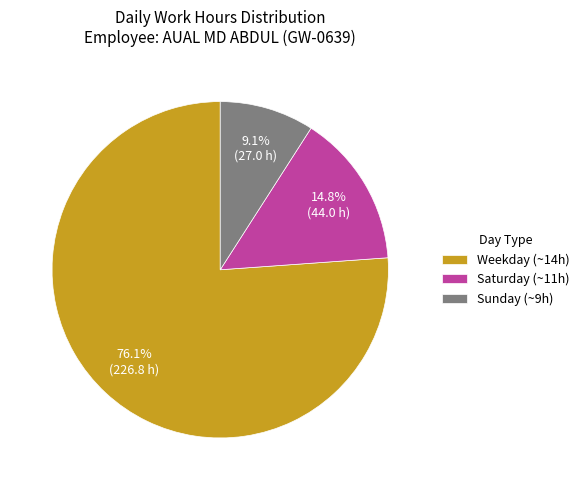

What is the total percentage of Sunday (~9h) and Weekday (~14h)?

85.2%